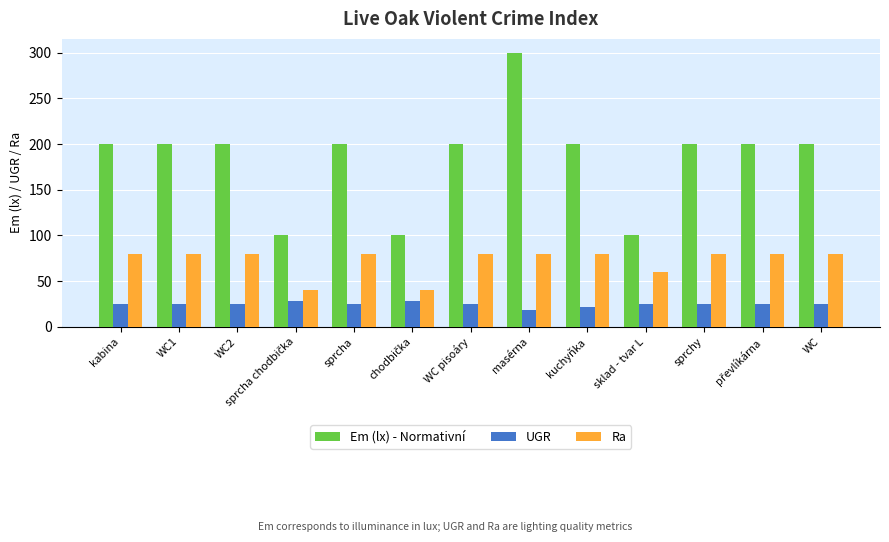

Which series changed the most between kabina and sklad - tvar L?

Em (lx) - Normativní